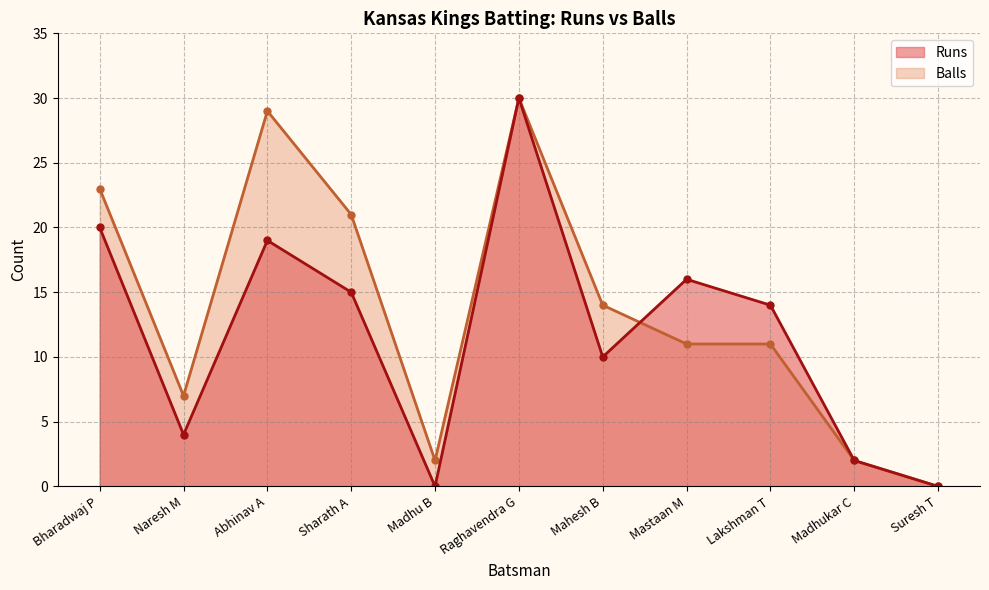

What is the label of the 1st point from the right?

Suresh T